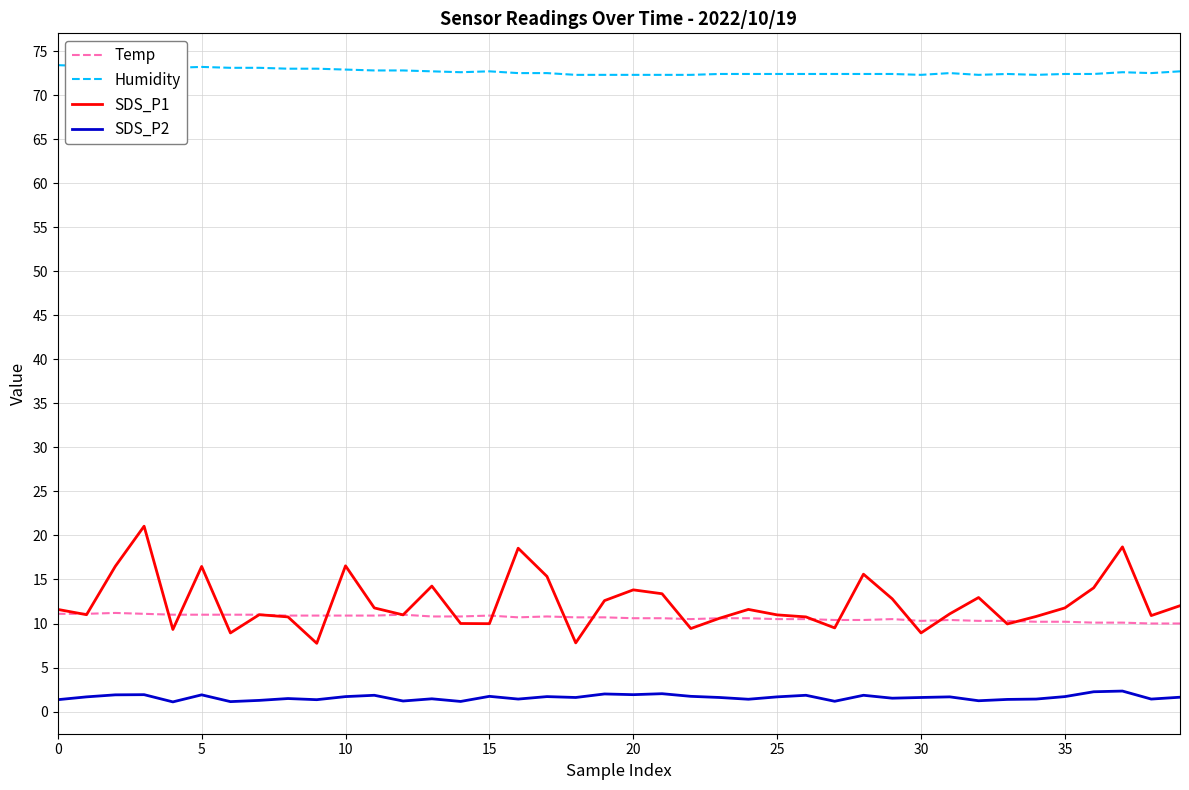

True or false: Temp has more than 0 interior local peaks.

True